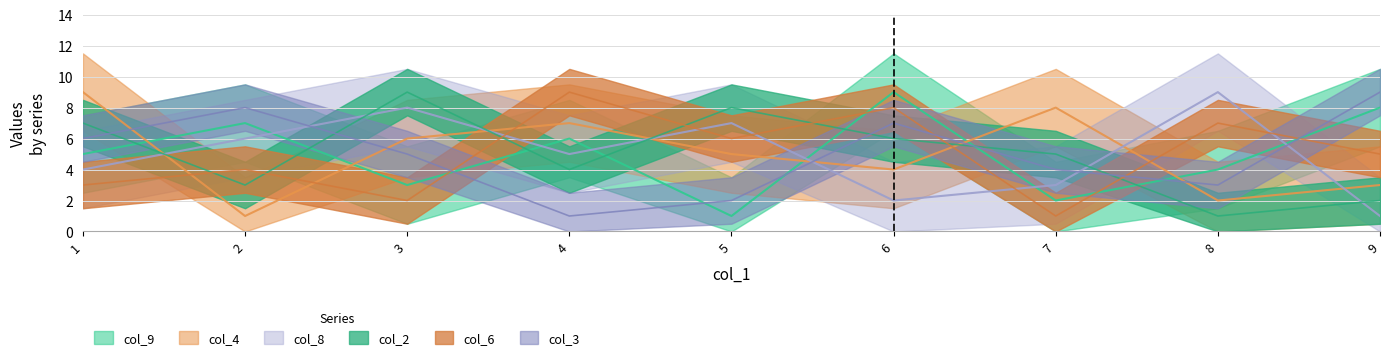

What is the average value of the col_4 series?

5